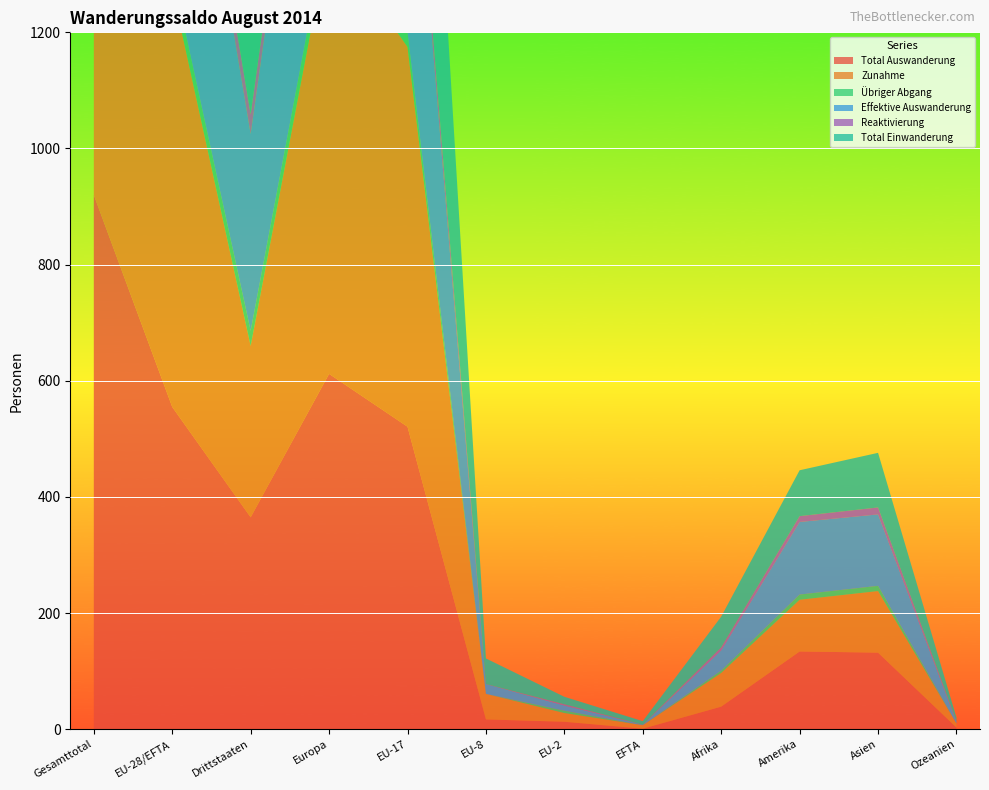

Reading left to right, list all the values displayed in this chart.

Total Auswanderung: 920	555	365	612	521	17	13	1	39	134	132	3
Zunahme: 1015	720	295	755	654	44	15	6	58	89	106	7
Übriger Abgang: 55	29	26	33	25	0	4	0	4	9	9	0
Effektive Auswanderung: 865	526	339	579	496	17	9	1	35	125	123	3
Reaktivierung: 75	41	34	47	39	0	2	0	5	10	12	1
Total Einwanderung: 940	679	261	708	615	44	13	6	53	79	94	6